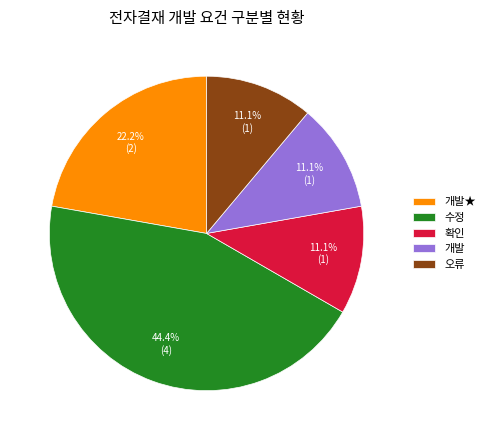

What percentage is NOT represented by 개발?

88.9%